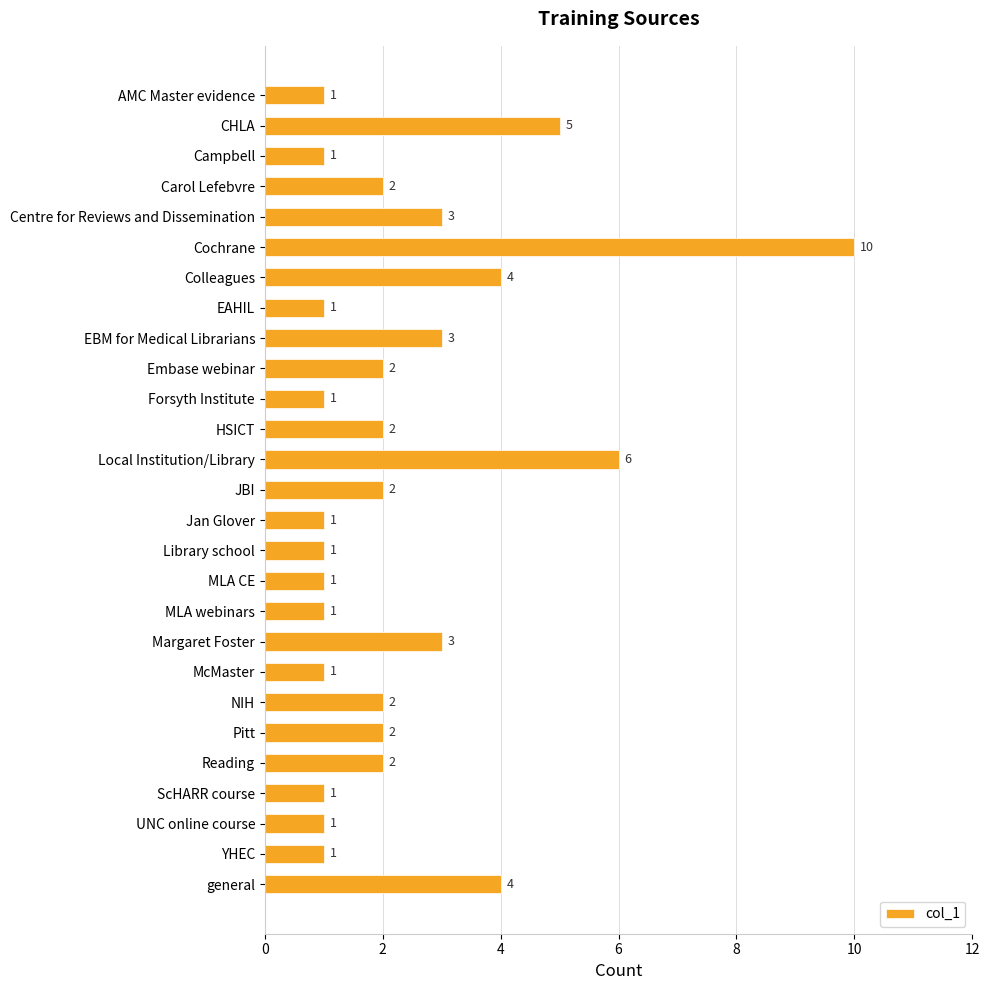

True or false: the data shows 1 at McMaster.

True